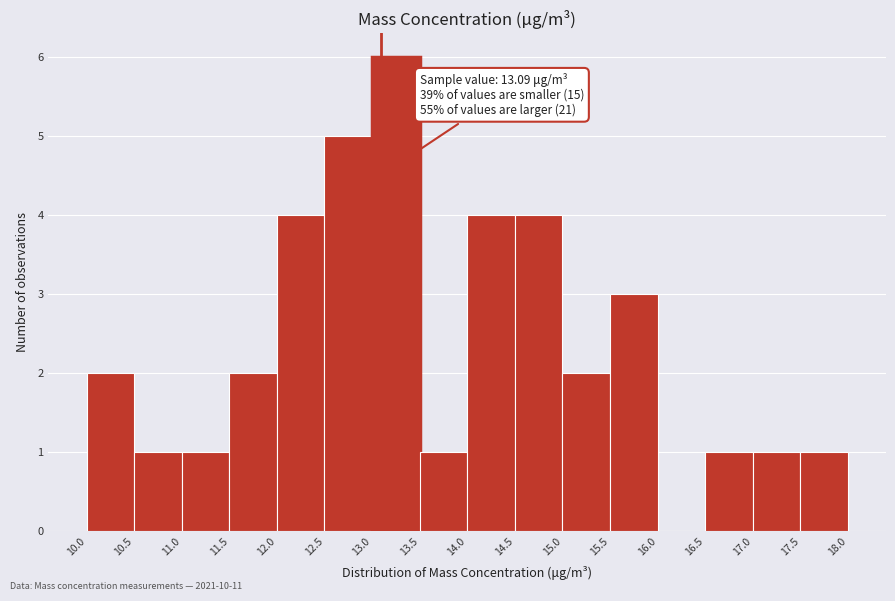

Over which range of the x-axis is the bar tallest?

13.0 to 13.5